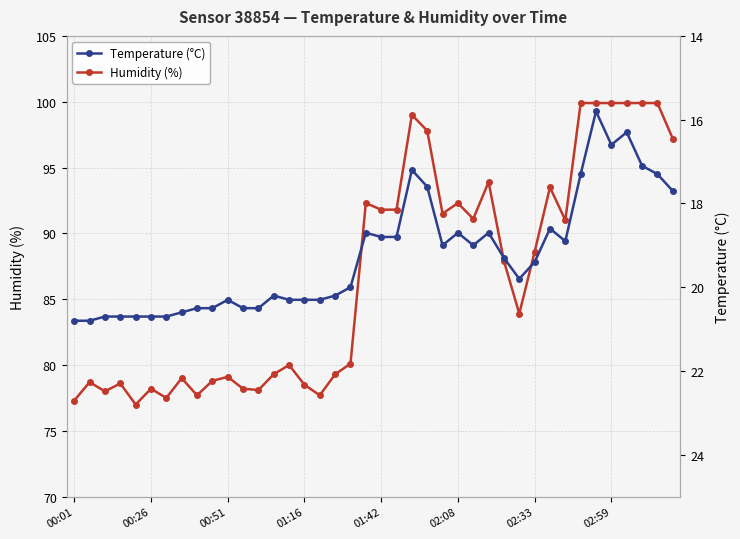

Does the chart have visible grid lines?

Yes